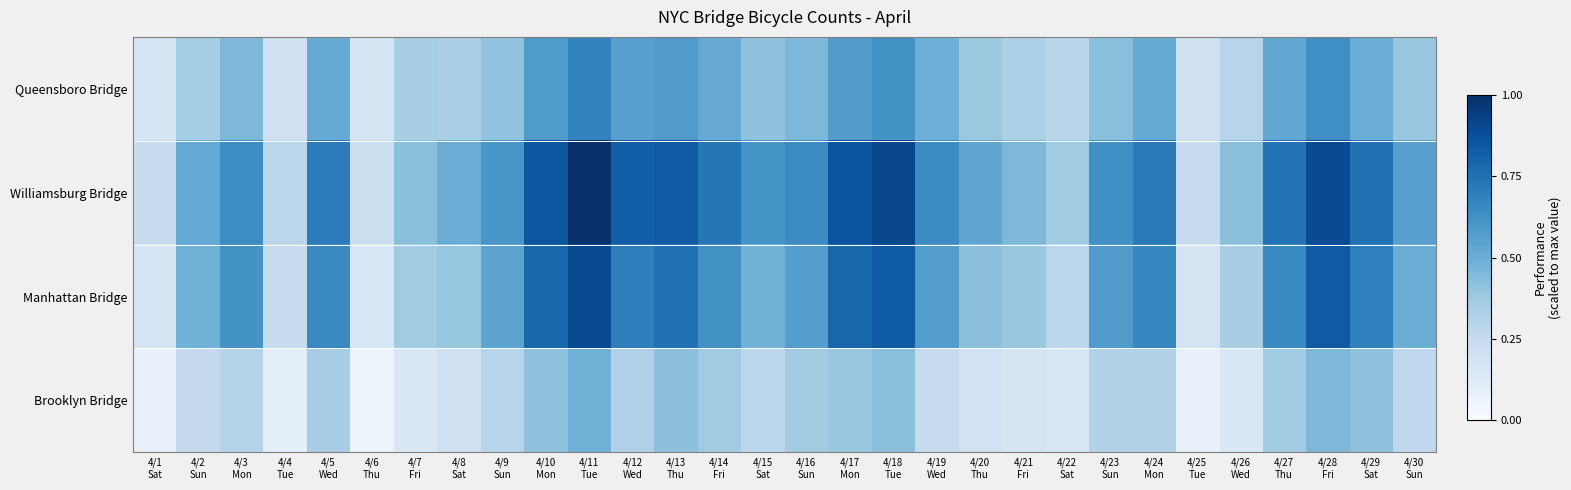

Reading left to right, what are all the values shown in this chart?

Brooklyn Bridge: 4/1
Sat=0.1	4/2
Sun=0.3	4/3
Mon=0.3	4/4
Tue=0.1	4/5
Wed=0.3	4/6
Thu=0.1	4/7
Fri=0.2	4/8
Sat=0.2	4/9
Sun=0.3	4/10
Mon=0.4	4/11
Tue=0.5	4/12
Wed=0.3	4/13
Thu=0.4	4/14
Fri=0.4	4/15
Sat=0.3	4/16
Sun=0.4	4/17
Mon=0.4	4/18
Tue=0.4	4/19
Wed=0.2	4/20
Thu=0.2	4/21
Fri=0.2	4/22
Sat=0.2	4/23
Sun=0.3	4/24
Mon=0.3	4/25
Tue=0.1	4/26
Wed=0.2	4/27
Thu=0.4	4/28
Fri=0.5	4/29
Sat=0.4	4/30
Sun=0.3
Manhattan Bridge: 4/1
Sat=0.2	4/2
Sun=0.5	4/3
Mon=0.6	4/4
Tue=0.2	4/5
Wed=0.7	4/6
Thu=0.2	4/7
Fri=0.4	4/8
Sat=0.4	4/9
Sun=0.5	4/10
Mon=0.8	4/11
Tue=0.9	4/12
Wed=0.7	4/13
Thu=0.7	4/14
Fri=0.6	4/15
Sat=0.5	4/16
Sun=0.6	4/17
Mon=0.8	4/18
Tue=0.8	4/19
Wed=0.6	4/20
Thu=0.4	4/21
Fri=0.4	4/22
Sat=0.3	4/23
Sun=0.6	4/24
Mon=0.7	4/25
Tue=0.2	4/26
Wed=0.3	4/27
Thu=0.7	4/28
Fri=0.8	4/29
Sat=0.7	4/30
Sun=0.5
Williamsburg Bridge: 4/1
Sat=0.2	4/2
Sun=0.5	4/3
Mon=0.6	4/4
Tue=0.3	4/5
Wed=0.7	4/6
Thu=0.2	4/7
Fri=0.4	4/8
Sat=0.5	4/9
Sun=0.6	4/10
Mon=0.9	4/11
Tue=1.0	4/12
Wed=0.8	4/13
Thu=0.8	4/14
Fri=0.7	4/15
Sat=0.6	4/16
Sun=0.7	4/17
Mon=0.9	4/18
Tue=0.9	4/19
Wed=0.6	4/20
Thu=0.5	4/21
Fri=0.5	4/22
Sat=0.4	4/23
Sun=0.6	4/24
Mon=0.7	4/25
Tue=0.2	4/26
Wed=0.4	4/27
Thu=0.7	4/28
Fri=0.9	4/29
Sat=0.7	4/30
Sun=0.6
Queensboro Bridge: 4/1
Sat=0.2	4/2
Sun=0.4	4/3
Mon=0.5	4/4
Tue=0.2	4/5
Wed=0.5	4/6
Thu=0.2	4/7
Fri=0.3	4/8
Sat=0.3	4/9
Sun=0.4	4/10
Mon=0.6	4/11
Tue=0.7	4/12
Wed=0.6	4/13
Thu=0.6	4/14
Fri=0.5	4/15
Sat=0.4	4/16
Sun=0.5	4/17
Mon=0.6	4/18
Tue=0.6	4/19
Wed=0.5	4/20
Thu=0.4	4/21
Fri=0.3	4/22
Sat=0.3	4/23
Sun=0.4	4/24
Mon=0.5	4/25
Tue=0.2	4/26
Wed=0.3	4/27
Thu=0.5	4/28
Fri=0.6	4/29
Sat=0.5	4/30
Sun=0.4